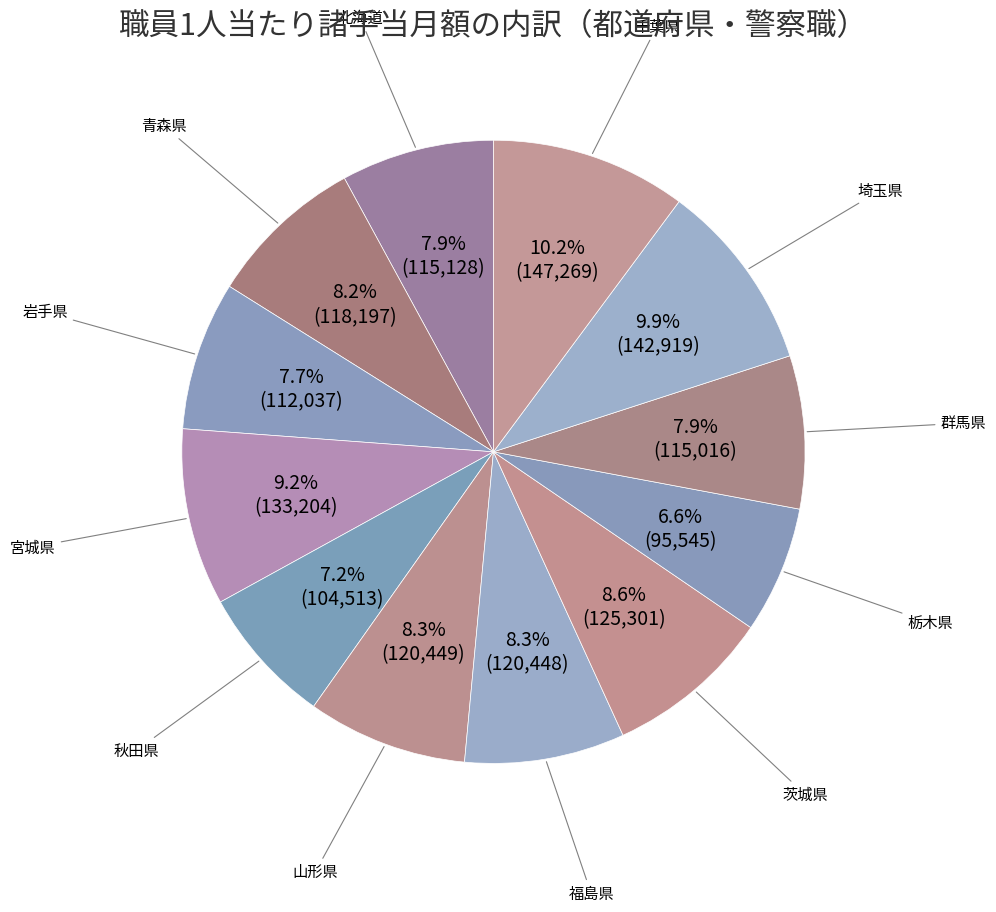

To the nearest percent, what is the difference between the largest and smallest slice percentages?

4%